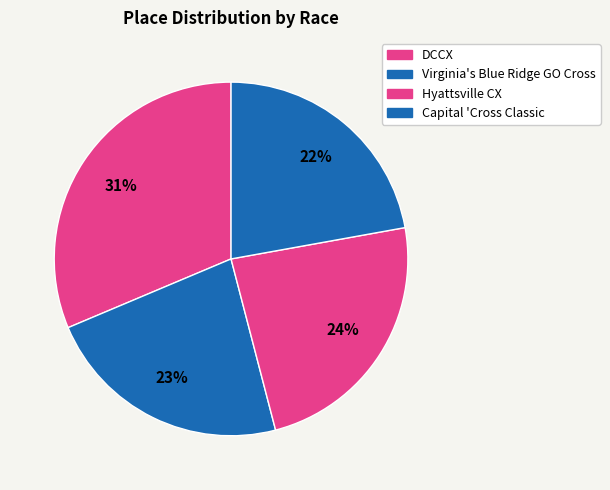

The Hyattsville CX slice represents 24% of the pie. True or false?

True